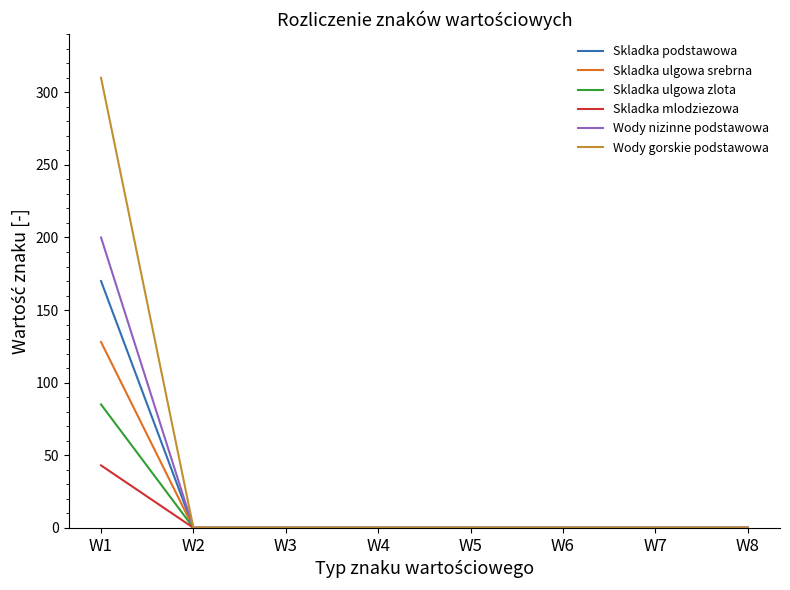

Reading right to left, transcribe all the data shown in this chart.

Skladka podstawowa: W8=0	W7=0	W6=0	W5=0	W4=0	W3=0	W2=0	W1=170
Skladka ulgowa srebrna: W8=0	W7=0	W6=0	W5=0	W4=0	W3=0	W2=0	W1=128
Skladka ulgowa zlota: W8=0	W7=0	W6=0	W5=0	W4=0	W3=0	W2=0	W1=85
Skladka mlodziezowa: W8=0	W7=0	W6=0	W5=0	W4=0	W3=0	W2=0	W1=43
Wody nizinne podstawowa: W8=0	W7=0	W6=0	W5=0	W4=0	W3=0	W2=0	W1=200
Wody gorskie podstawowa: W8=0	W7=0	W6=0	W5=0	W4=0	W3=0	W2=0	W1=310